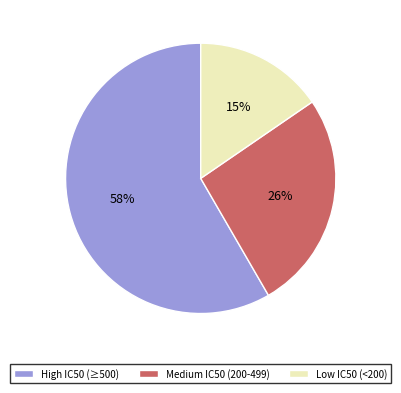

Which category has the biggest portion of the pie?

High IC50 (≥500)